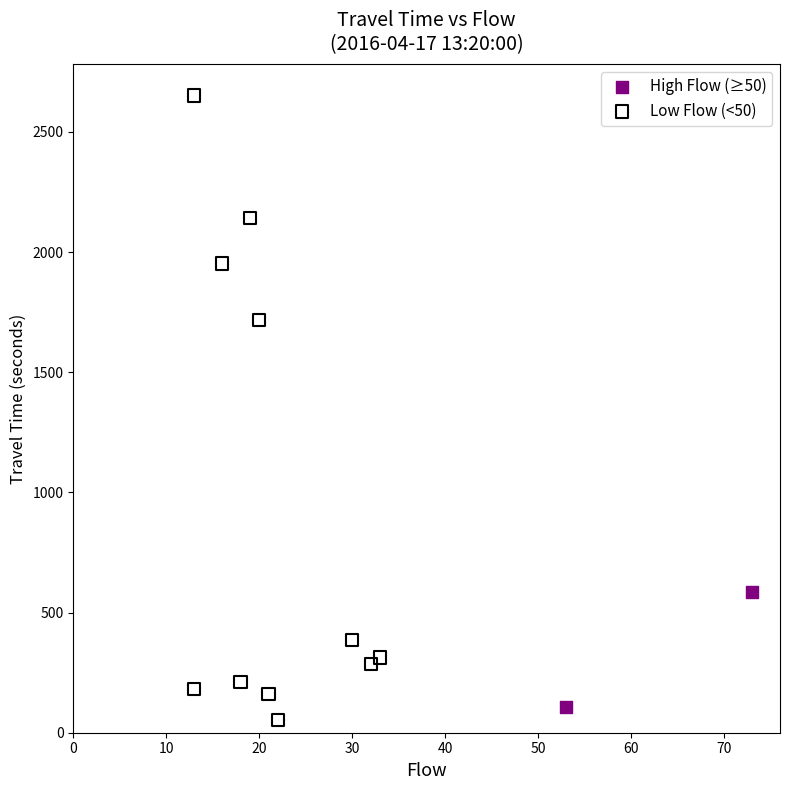

Which series contains the lowest Y value?

Low Flow (<50)